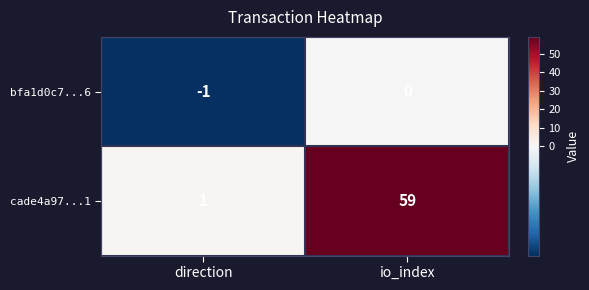

Reading left to right, transcribe all the data shown in this chart.

bfa1d0c7...6: direction=-1	io_index=0
cade4a97...1: direction=1	io_index=59